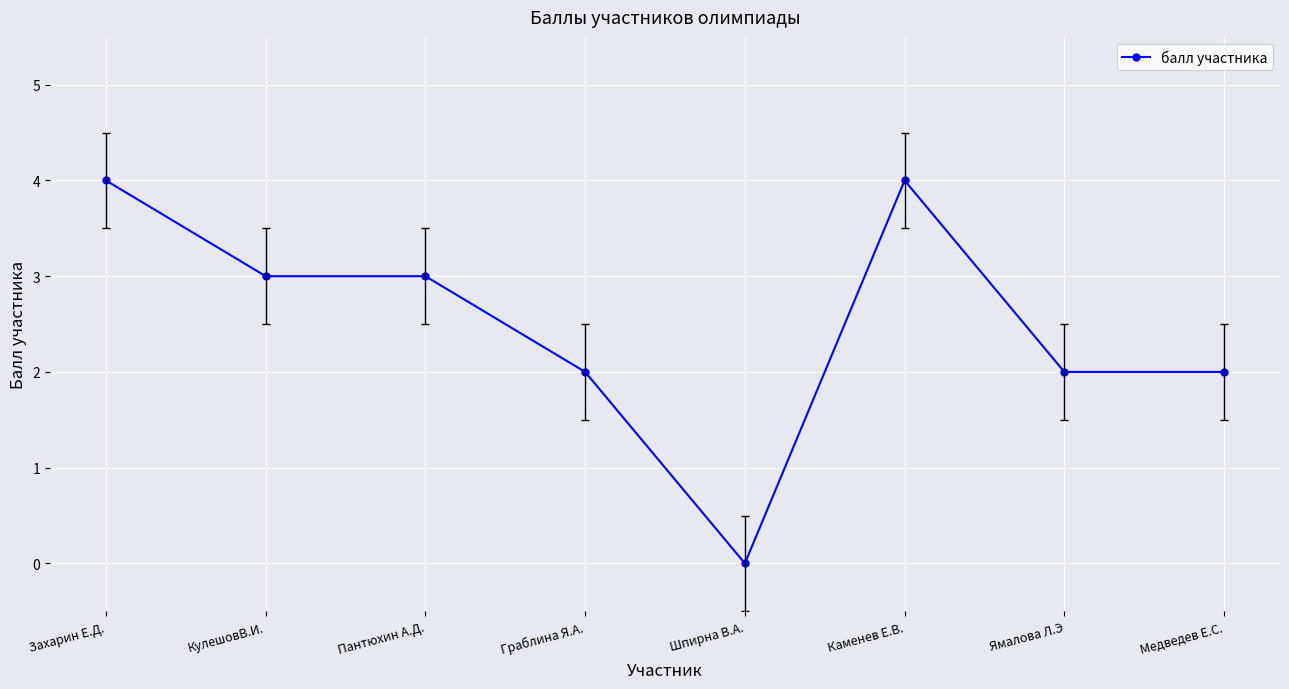

What is the label of the 3rd point from the left?

Пантюхин А.Д.